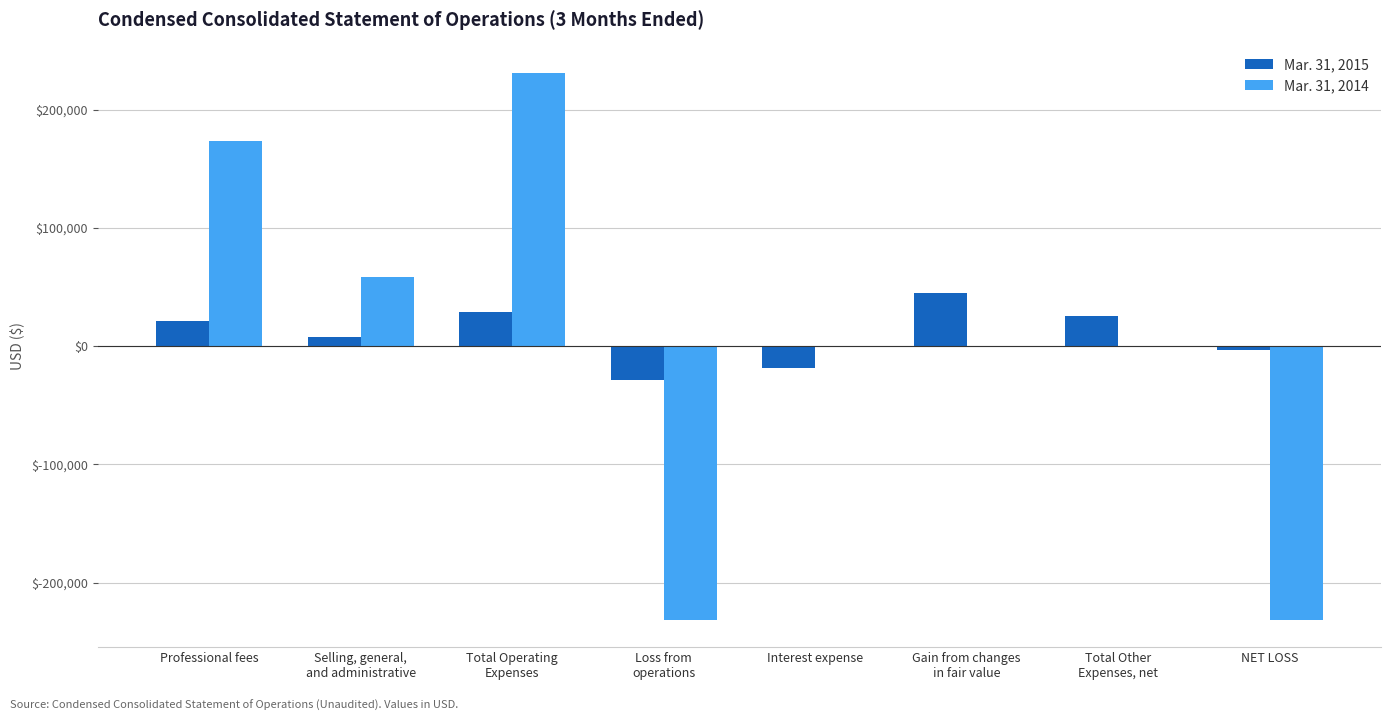

What is the maximum value shown in the chart?

231441